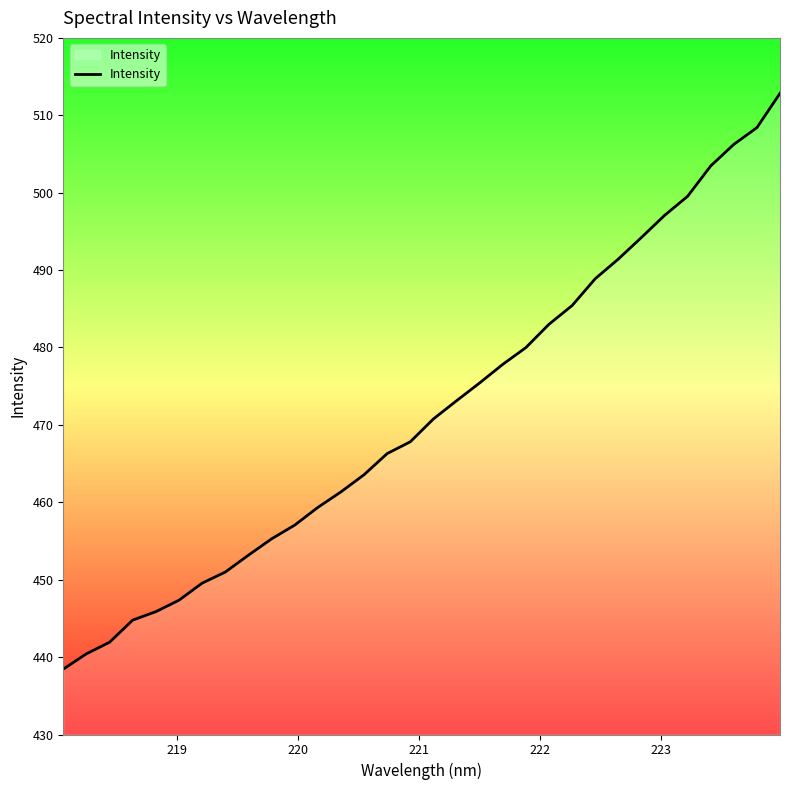

Reading left to right, transcribe all the data shown in this chart.

438.4	440.4	441.9	444.8	445.9	447.4	449.6	451.0	453.2	455.3	457.1	459.3	461.3	463.6	466.3	467.8	470.8	473.1	475.4	477.8	480.0	483.0	485.4	488.9	491.4	494.2	497.1	499.5	503.5	506.2	508.4	512.8